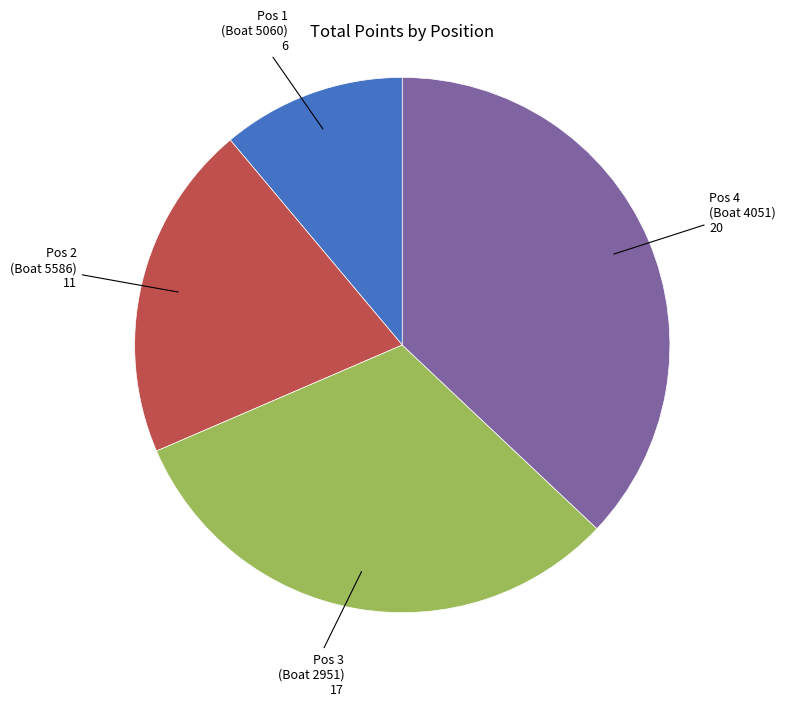

Is there a majority slice in this chart?

No